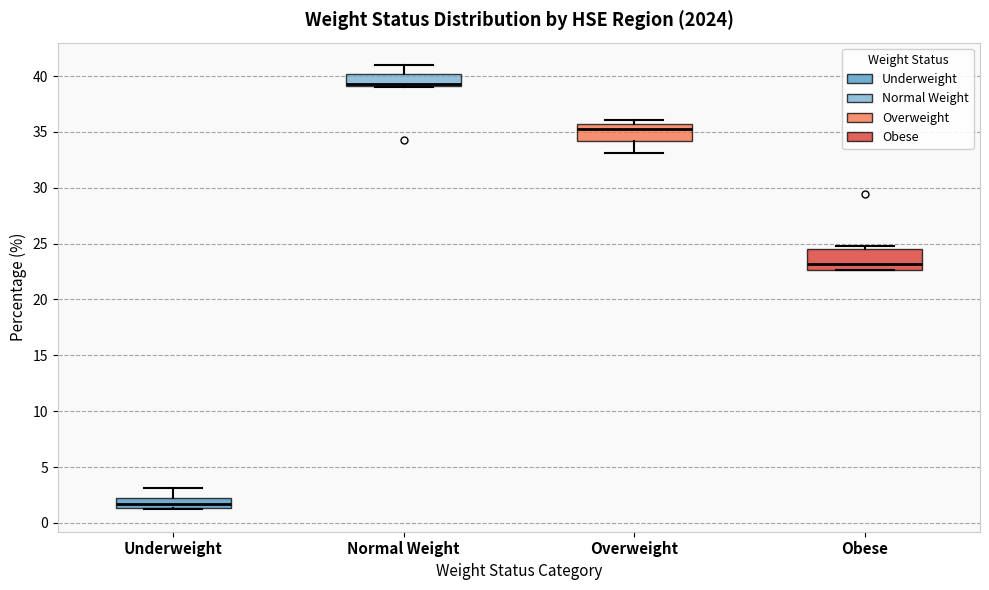

Where does the median line of the box for Overweight sit on the y-axis? The values are not printed on the chart, so give them approximately, as read against the axis.

35.5